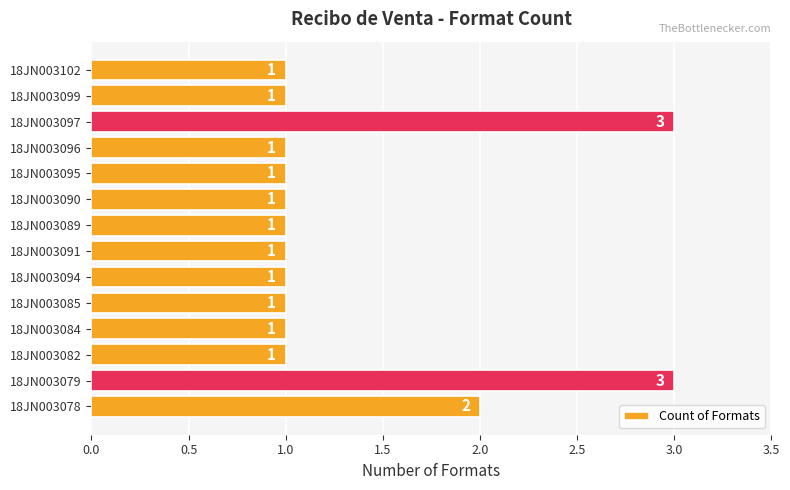

What is the minimum value shown in the chart?

1